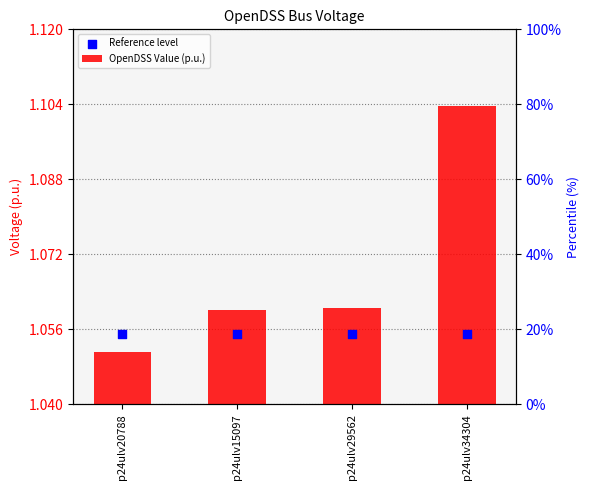

What are all the series names shown in the legend?

OpenDSS Value (p.u.), Reference level